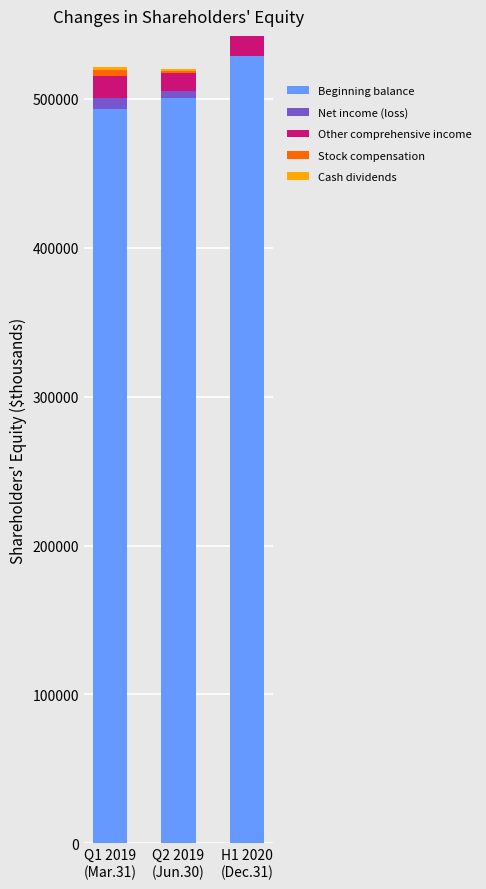

What is the minimum value shown in the chart?

-3825